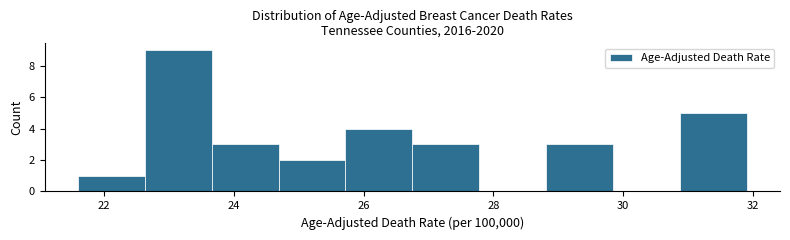

What is the height of the bar covering 28.8 to 29.8 on the x-axis? Neither the bar edges nor the heights are printed on the chart, so give them approximately, as read against the axes.

3